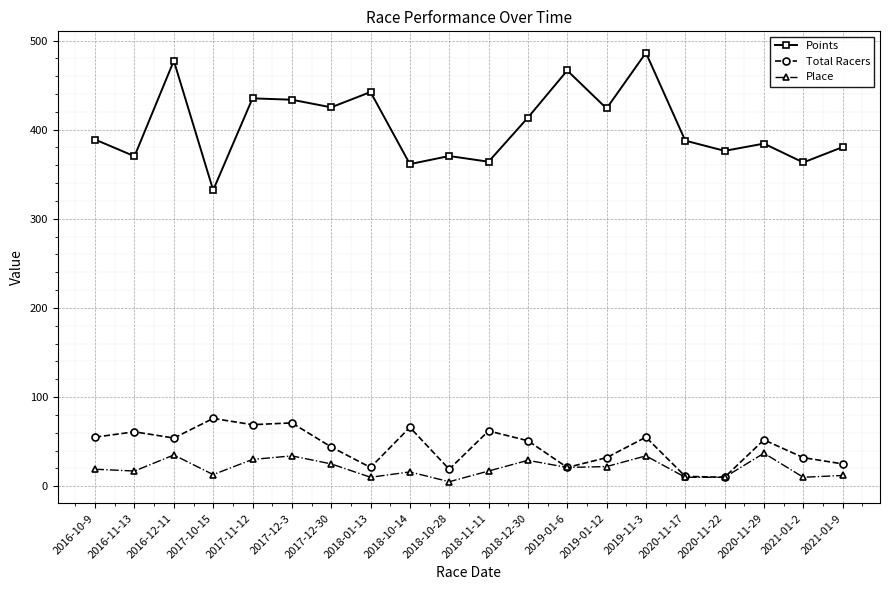

What is the label of the 8th point from the right?

2019-01-6